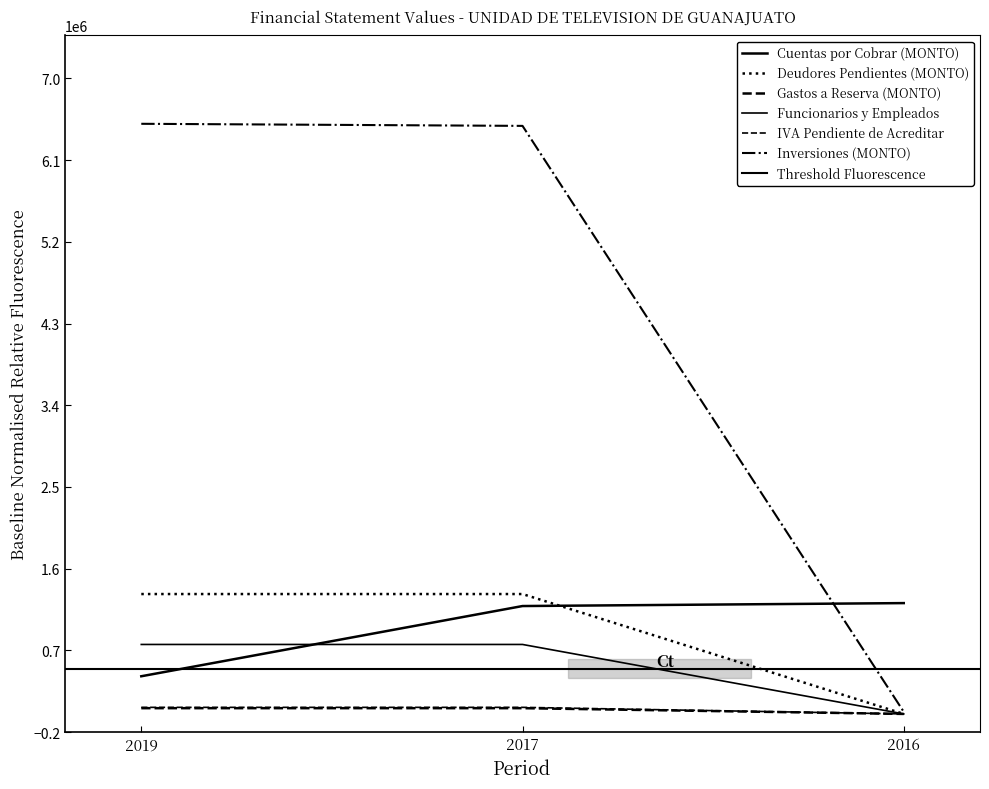

At which label is Gastos a Reserva (MONTO) closest to 31680?

2016